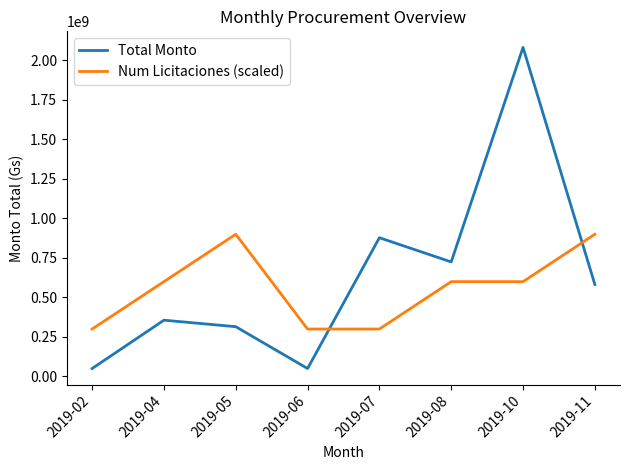

At which label is Total Monto closest to 1066437484?

2019-07